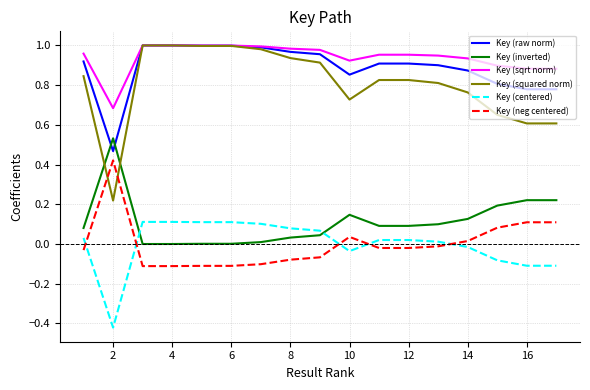

Which series has the widest spread of values?

Key (squared norm)